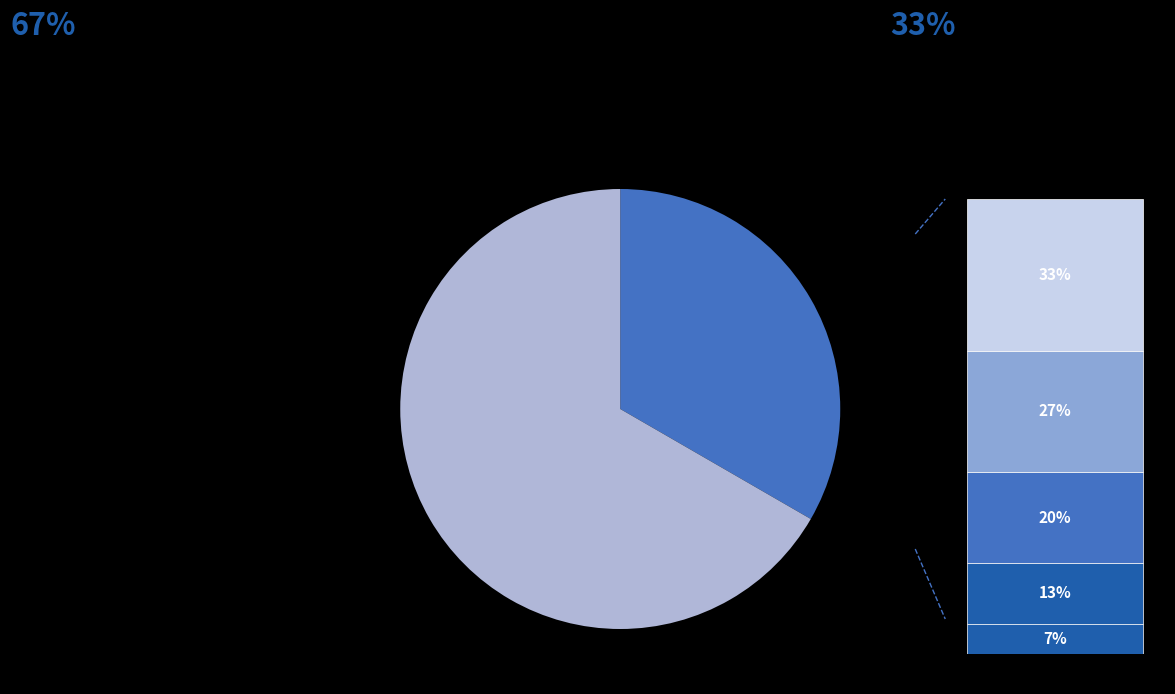

Approximately how many times larger is the value at Female compared to Male?

2.0